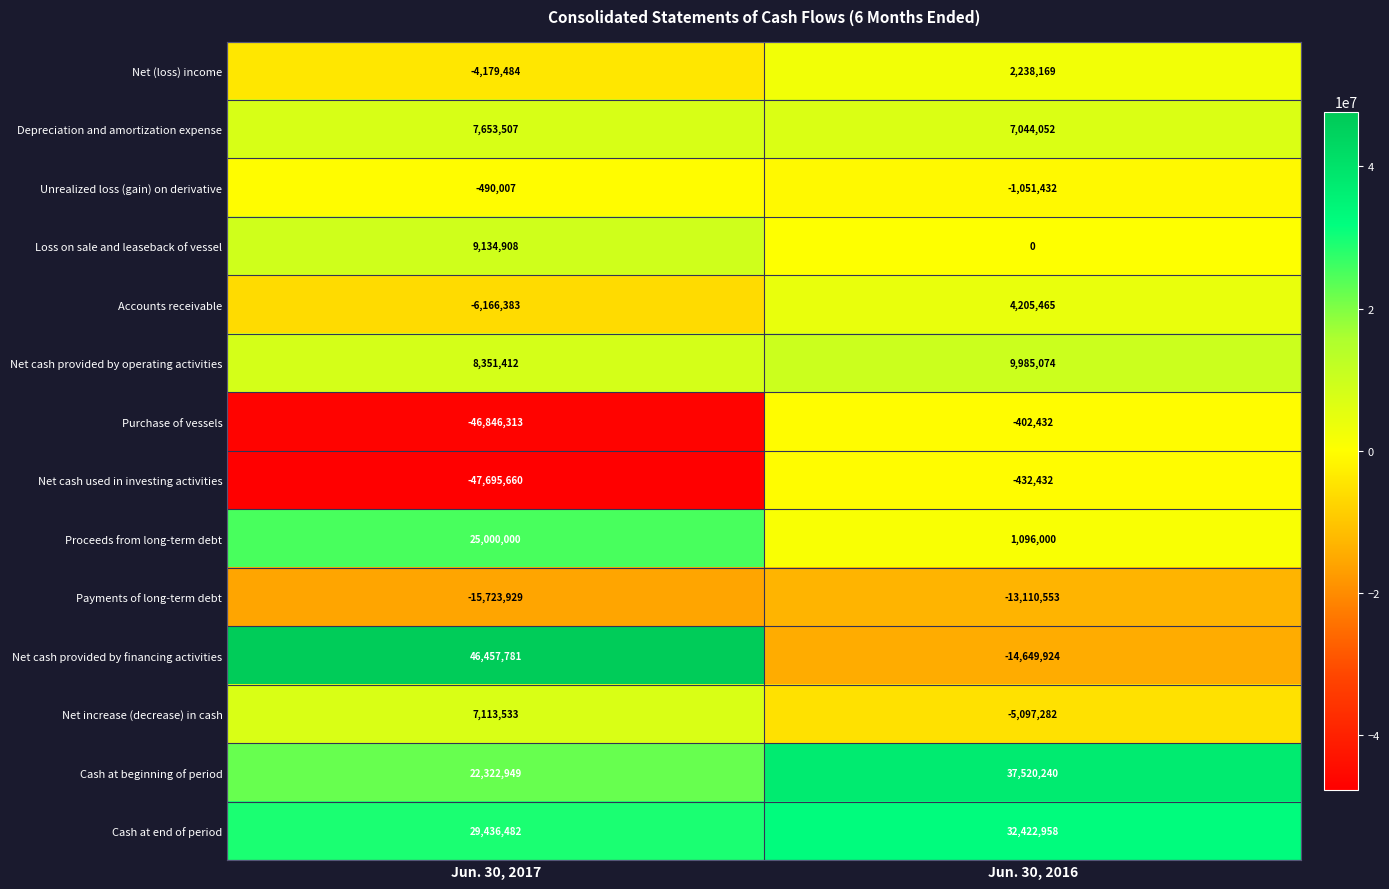

Reading right to left, list all the values displayed in this chart.

Net (loss) income: 2238169	-4179484
Depreciation and amortization expense: 7044052	7653507
Unrealized loss (gain) on derivative: -1051432	-490007
Loss on sale and leaseback of vessel: 0	9134908
Accounts receivable: 4205465	-6166383
Net cash provided by operating activities: 9985074	8351412
Purchase of vessels: -402432	-46846313
Net cash used in investing activities: -432432	-47695660
Proceeds from long-term debt: 1096000	25000000
Payments of long-term debt: -13110553	-15723929
Net cash provided by financing activities: -14649924	46457781
Net increase (decrease) in cash: -5097282	7113533
Cash at beginning of period: 37520240	22322949
Cash at end of period: 32422958	29436482